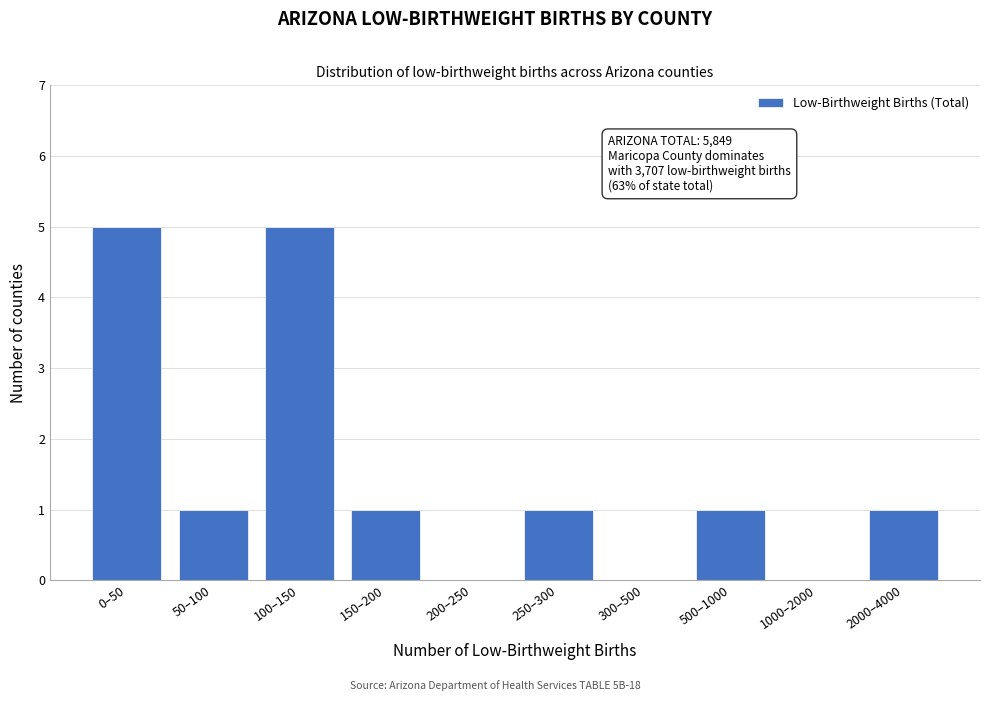

Reading right to left, list all the values displayed in this chart.

2000–4000=1	1000–2000=0	500–1000=1	300–500=0	250–300=1	200–250=0	150–200=1	100–150=5	50–100=1	0–50=5